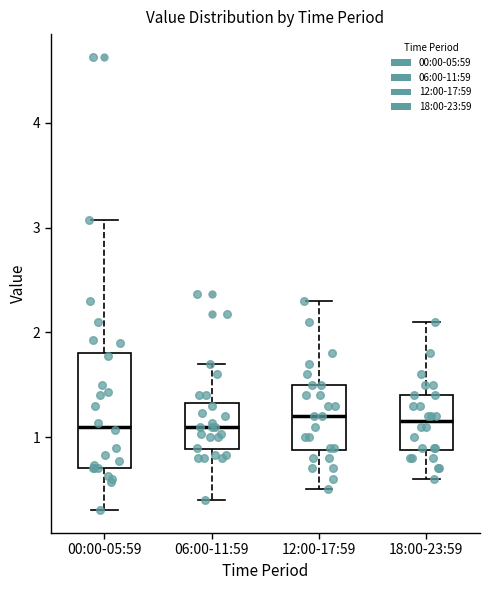

Reading left to right, transcribe this box plot: for each box, give where its median line is, the range the box spans, and where its two whiskers end, as read against the y-axis. The values are not printed on the chart, so give them approximately, as read against the axis.

00:00-05:59: median 1.1, box 0.7 to 1.8, whiskers 0.3 to 3.1
06:00-11:59: median 1.1, box 0.9 to 1.3, whiskers 0.4 to 1.7
12:00-17:59: median 1.2, box 0.9 to 1.5, whiskers 0.5 to 2.3
18:00-23:59: median 1.2, box 0.9 to 1.4, whiskers 0.6 to 2.1